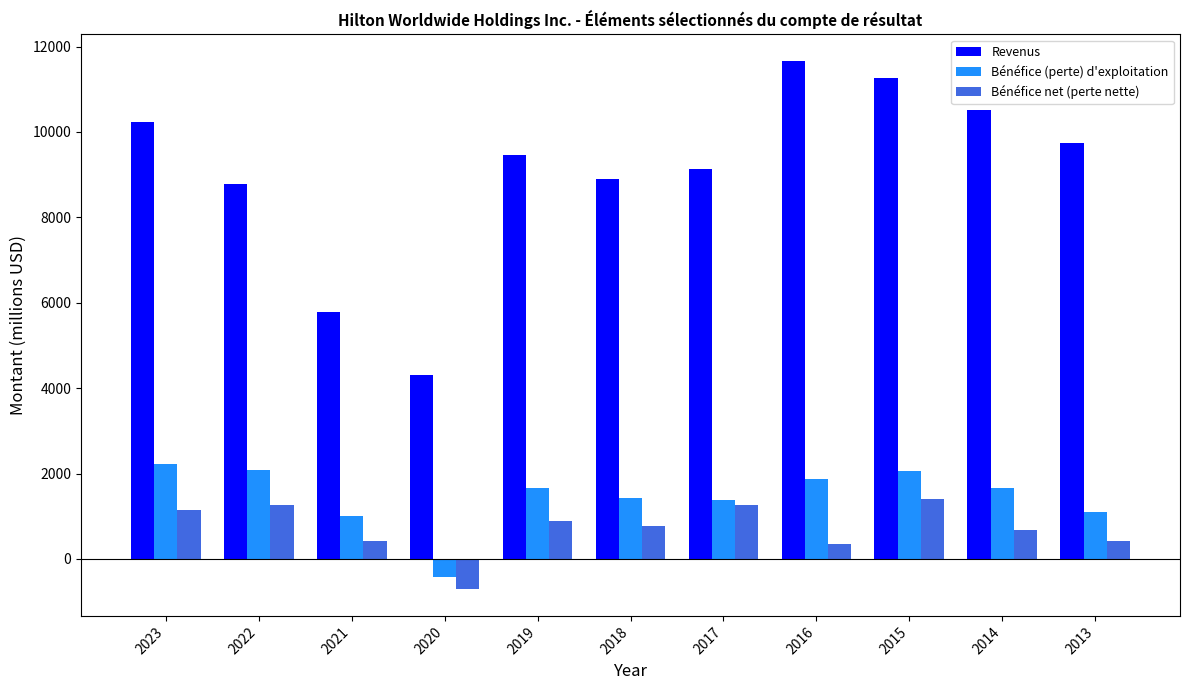

Which label corresponds to the largest value in the chart?

2016